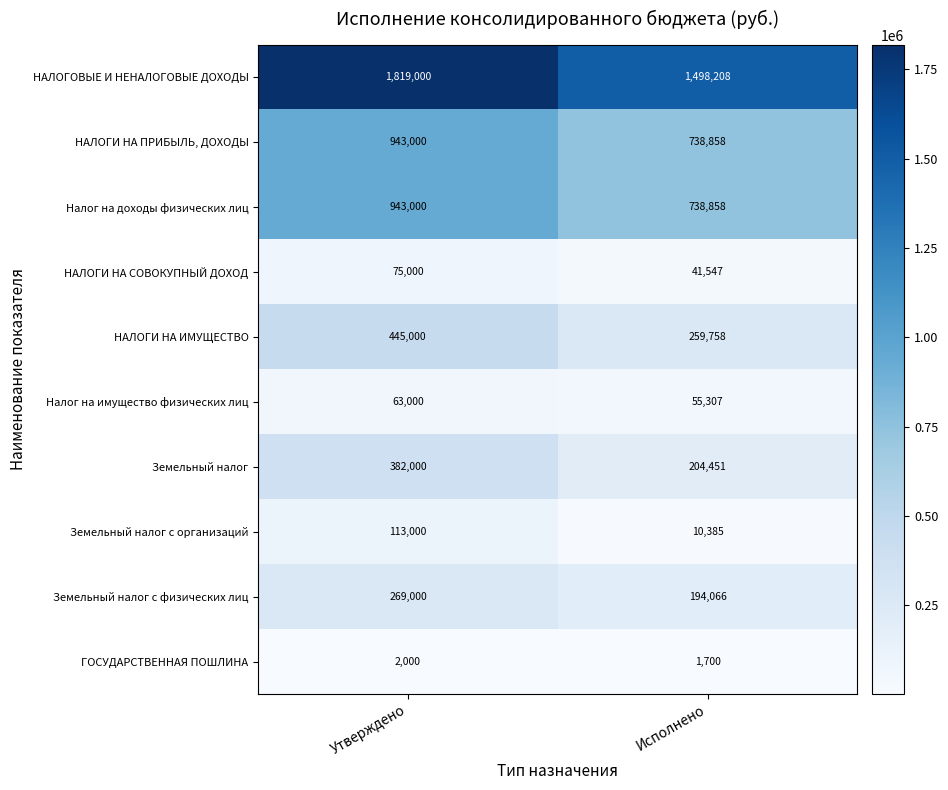

At which category is the sum across all series the highest?

Утверждено